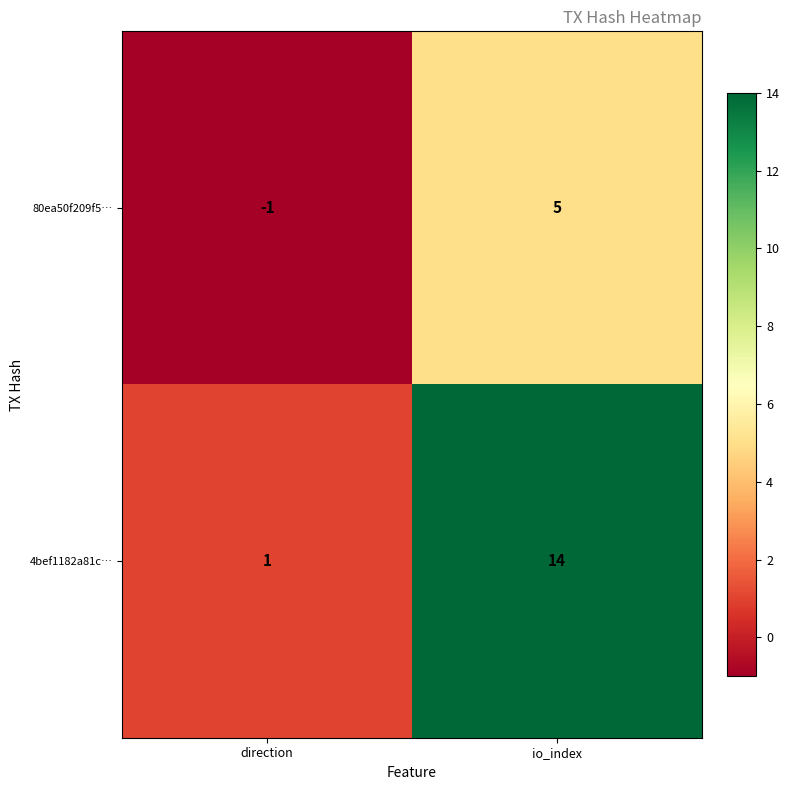

How many distinct data groups are displayed?

2